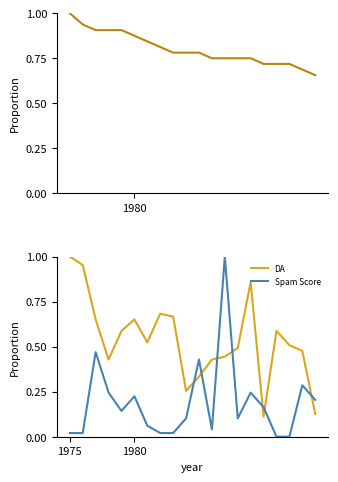

What are all the series names shown in the legend?

PA, DA, Spam Score